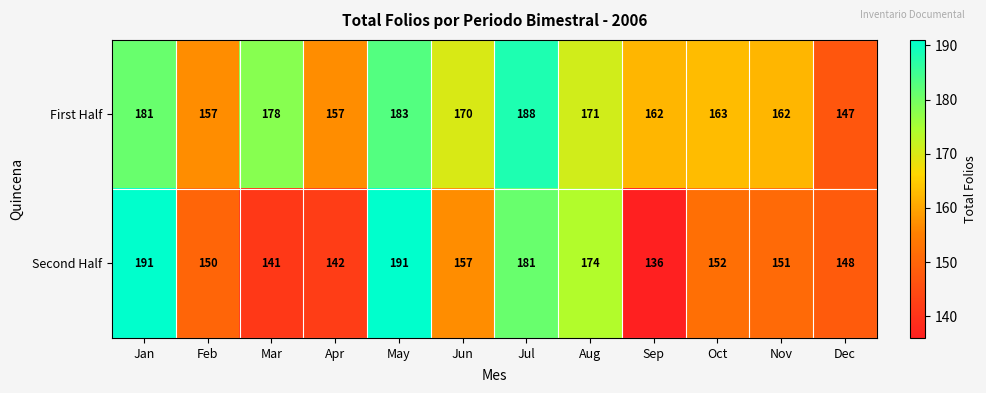

True or false: Second Half has a value of 248 at Oct.

False